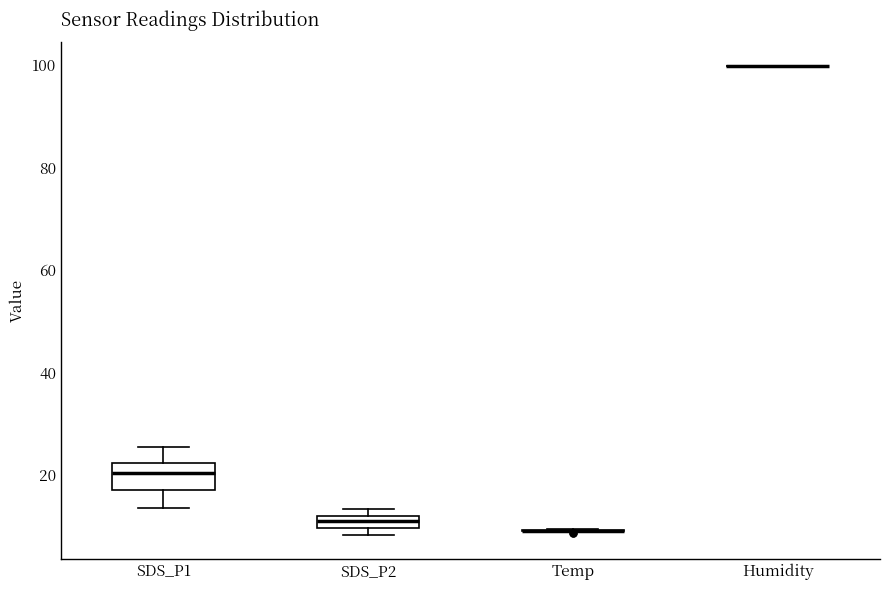

Comparing the boxes themselves (not the whiskers), which one is the tallest?

SDS_P1